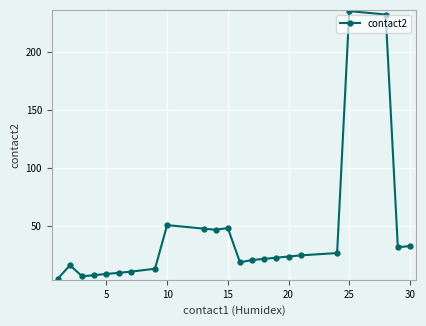

What is the difference between the maximum and minimum values?

230.0